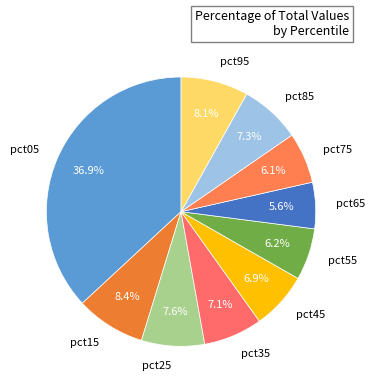

What percentage is the pct45 slice, to the nearest percent?

7%